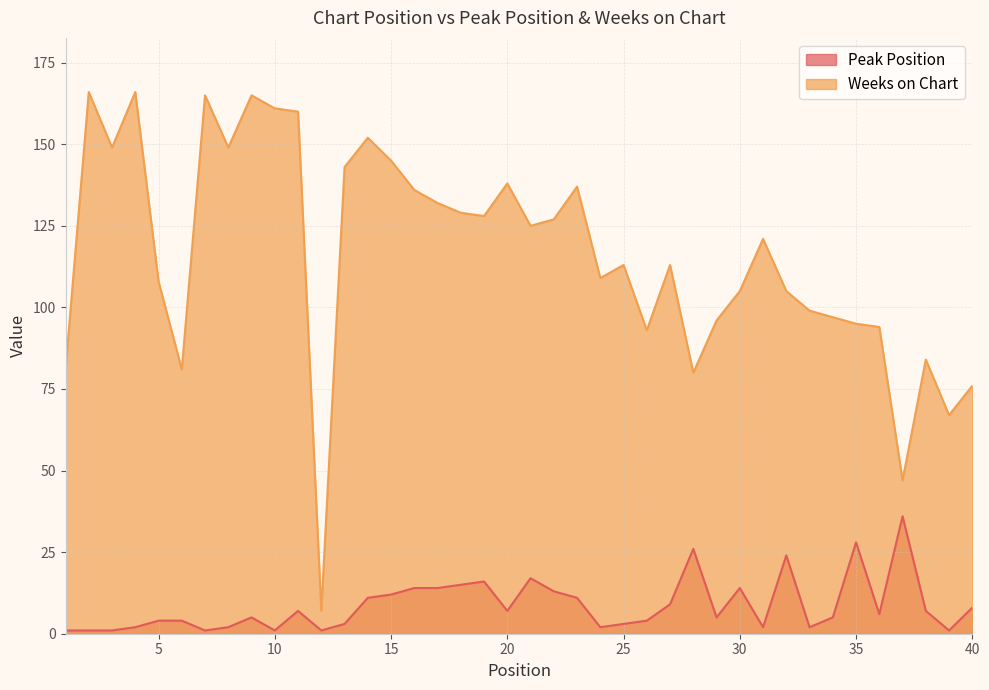

Which has a higher value, 28 or 1?

28